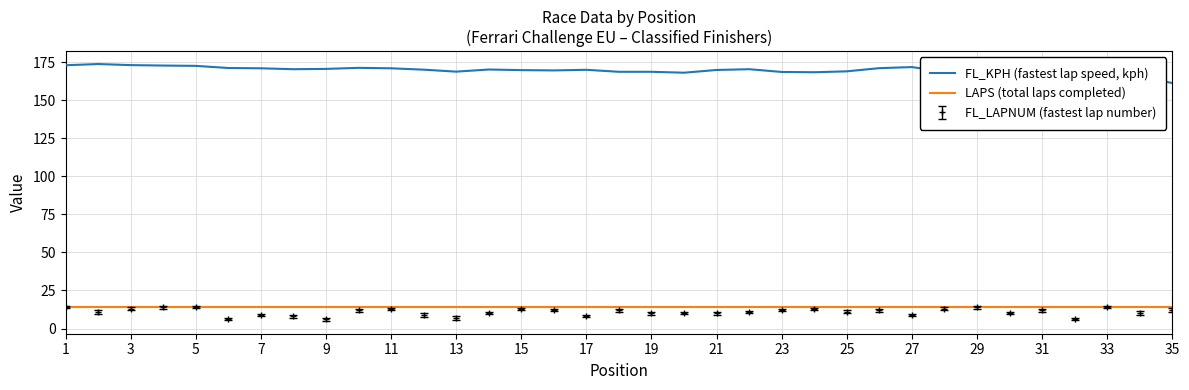

True or false: FL_KPH (fastest lap speed, kph) and LAPS (total laps completed) intersect in this chart.

False